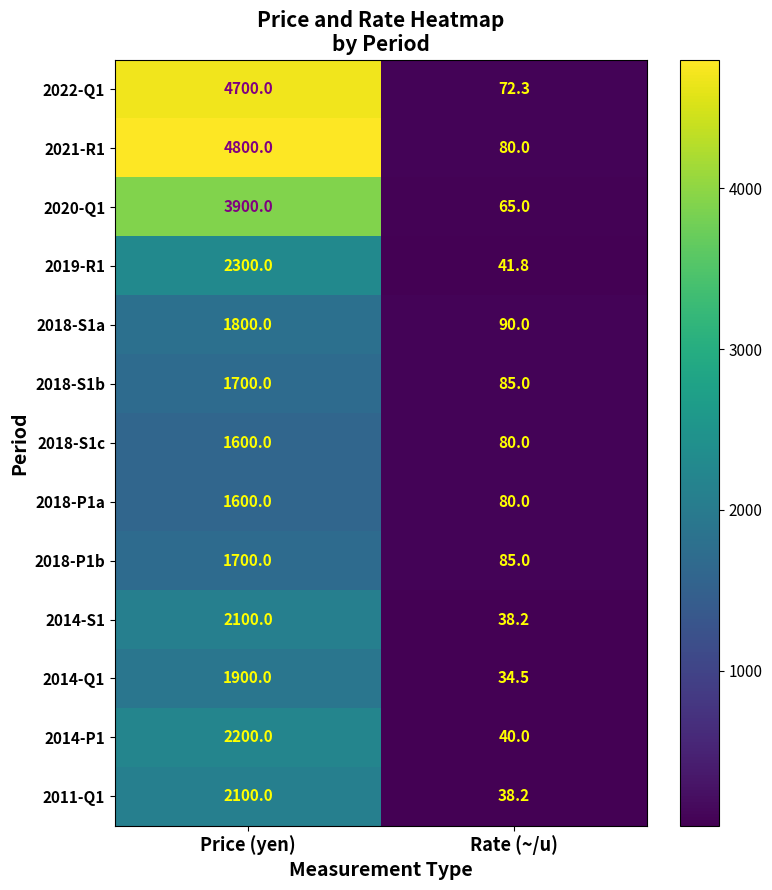

Which series changed the most between Price (yen) and Rate (~/u)?

2021-R1